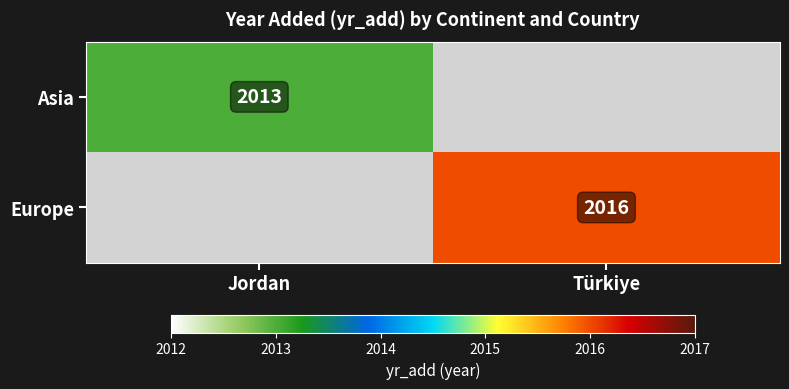

True or false: Europe has a value of 2016 at Türkiye.

True